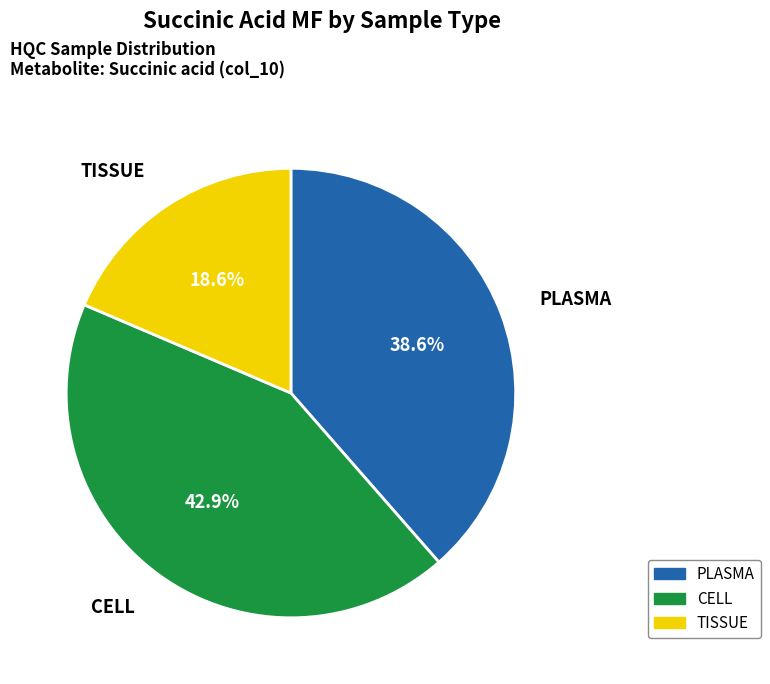

Does any single category account for the majority?

No